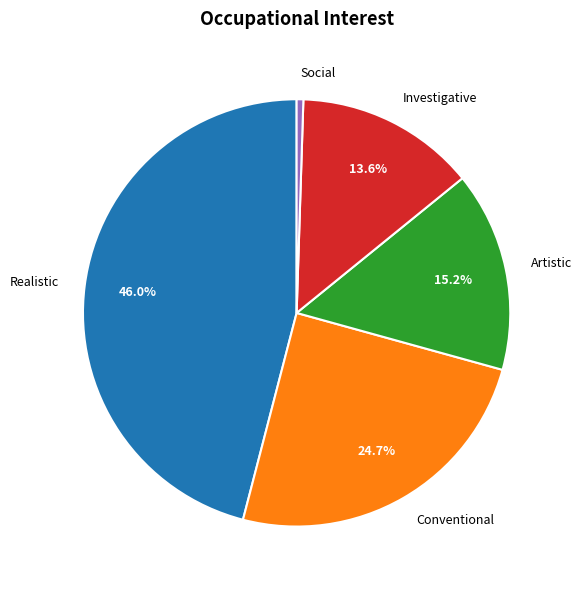

Does Conventional account for over 50% of the chart?

No